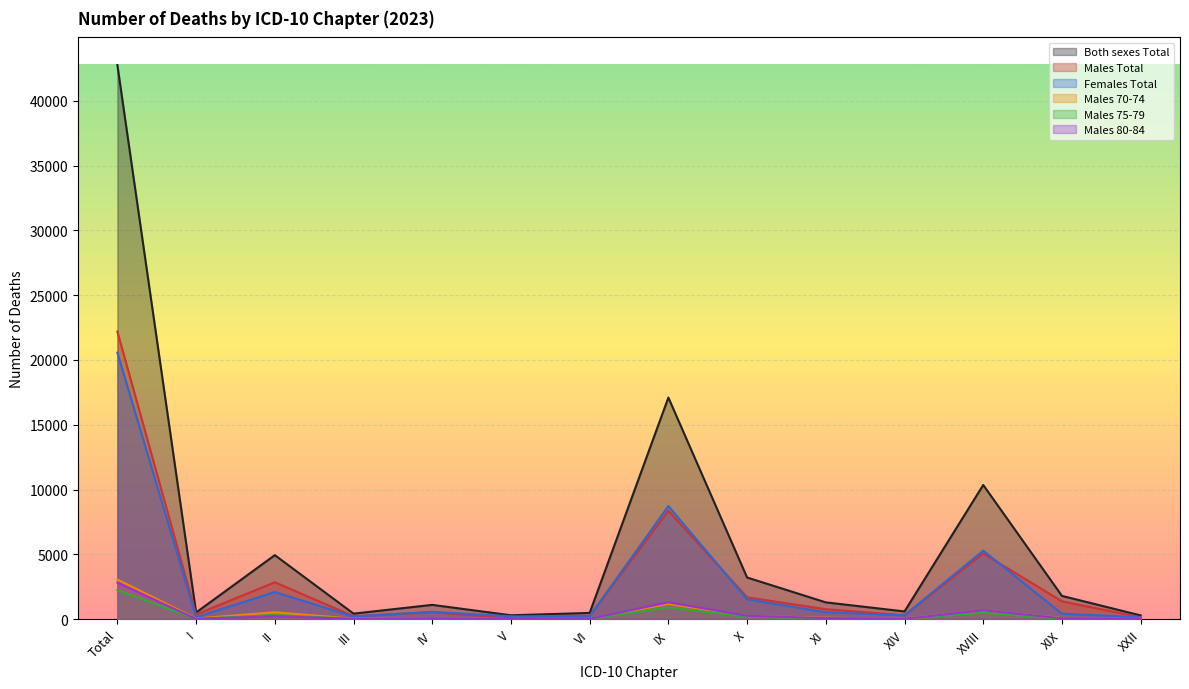

True or false: Females Total has a value of 530 at XI.

True